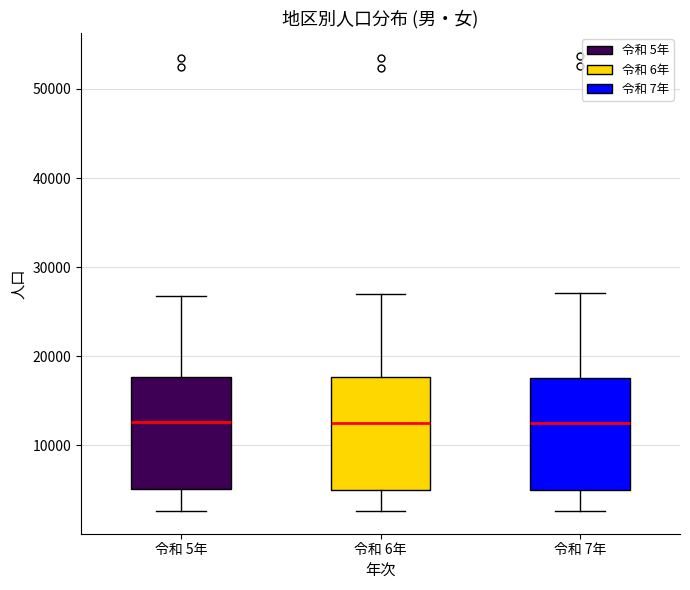

Reading left to right, read every box against the y-axis: the position of its median line, the range the box covers, and the ends of its whiskers. The values are not printed on the chart, so give them approximately, as read against the axis.

令和 5年: median 13000, box 5000 to 18000, whiskers 3000 to 27000
令和 6年: median 13000, box 5000 to 18000, whiskers 3000 to 27000
令和 7年: median 13000, box 5000 to 18000, whiskers 3000 to 27000